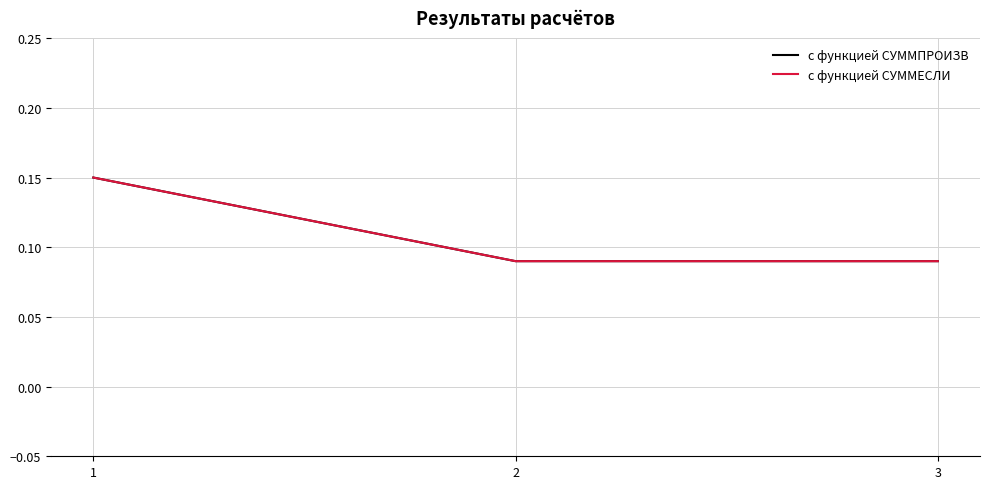

What is the difference between the maximum and minimum values in the с функцией СУММПРОИЗВ series?

0.1